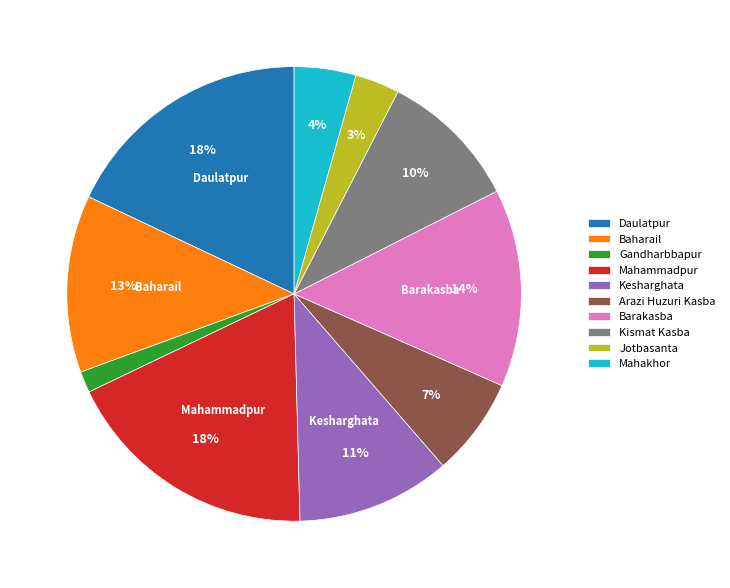

Count the number of slices in the pie.

10